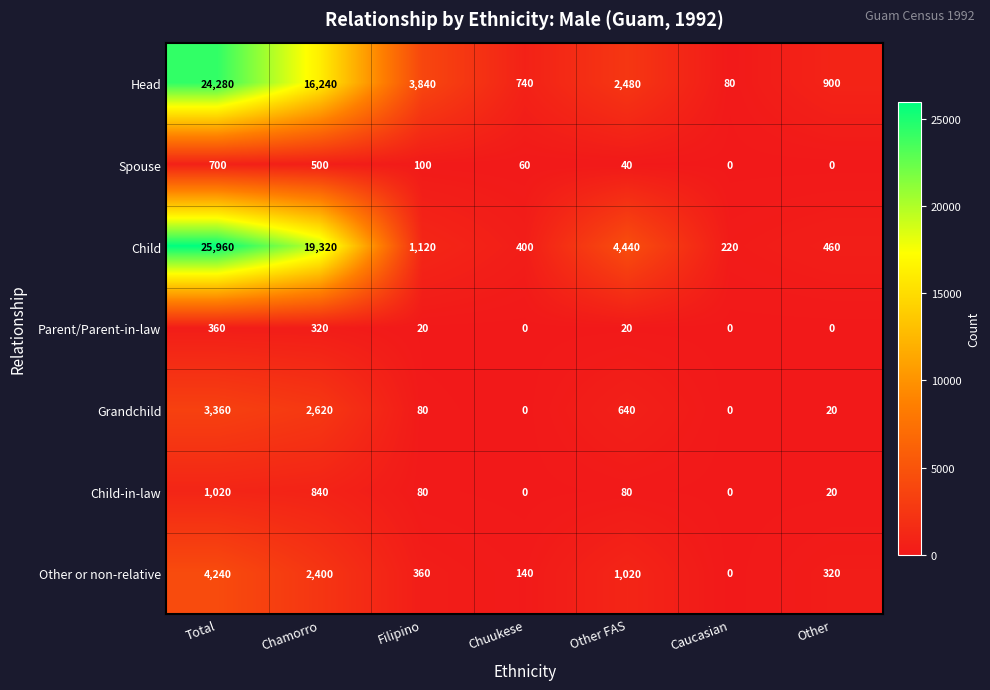

True or false: Parent/Parent-in-law has a value of 0 at Caucasian.

True